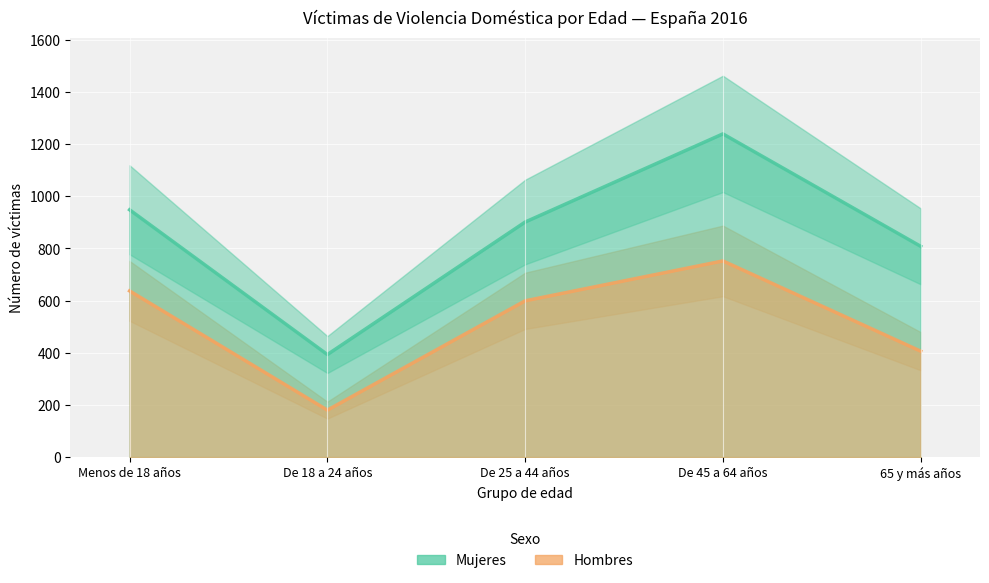

At which label does Hombres reach its minimum?

De 18 a 24 años